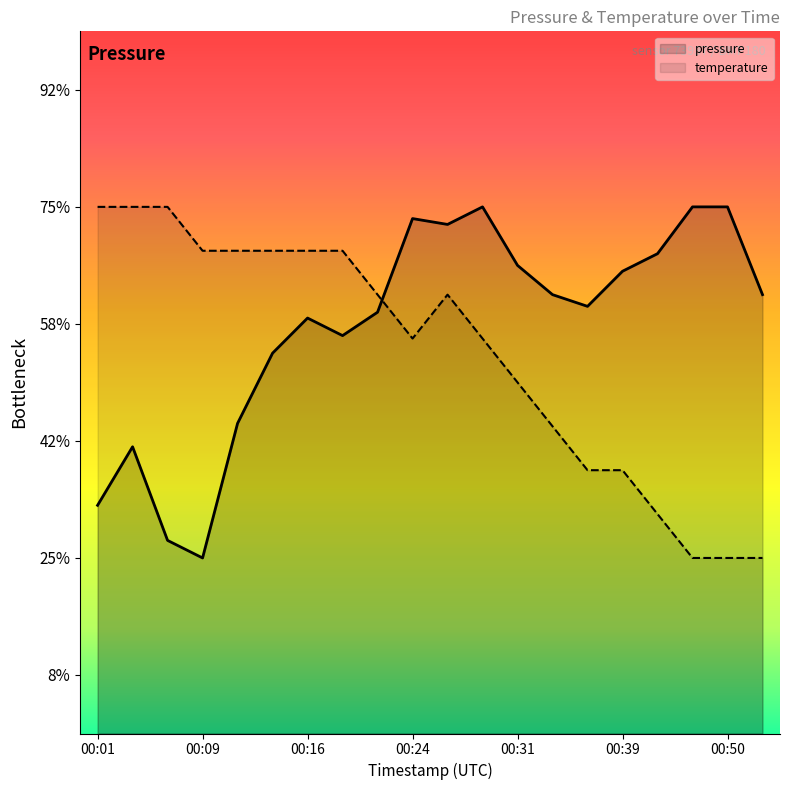

Reading left to right, what are all the values shown in this chart?

pressure: 00:01=100690.0	00:04=100700.0	00:06=100684.0	00:09=100681.0	00:11=100704.0	00:14=100716.0	00:16=100722.0	00:19=100719.0	00:21=100723.0	00:24=100739.0	00:26=100738.0	00:29=100741.0	00:31=100731.0	00:34=100726.0	00:36=100724.0	00:39=100730.0	00:41=100733.0	00:47=100741.0	00:50=100741.0	00:52=100726.0
temperature: 00:01=100741.0	00:04=100741.0	00:06=100741.0	00:09=100733.5	00:11=100733.5	00:14=100733.5	00:16=100733.5	00:19=100733.5	00:21=100726.0	00:24=100718.5	00:26=100726.0	00:29=100718.5	00:31=100711.0	00:34=100703.5	00:36=100696.0	00:39=100696.0	00:41=100688.5	00:47=100681.0	00:50=100681.0	00:52=100681.0